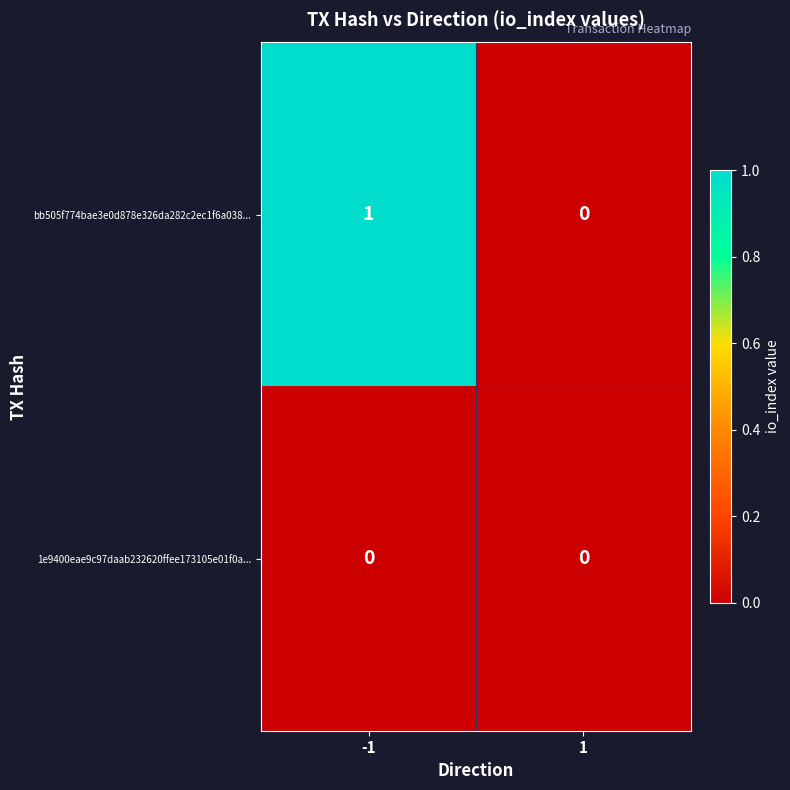

Which series has the widest spread of values?

bb505f774bae3e0d878e326da282c2ec1f6a038...